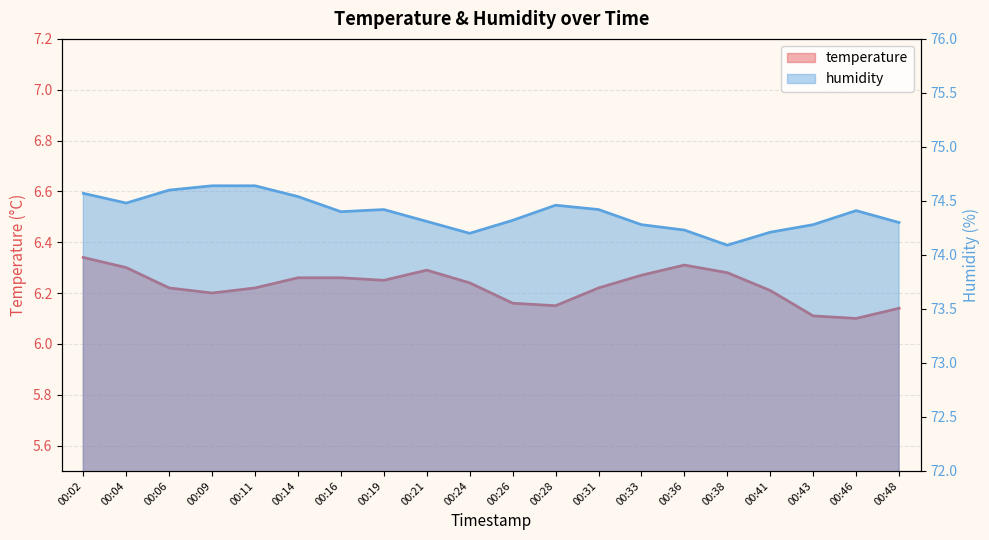

The humidity series shows 44.9 at 00:21. True or false?

False